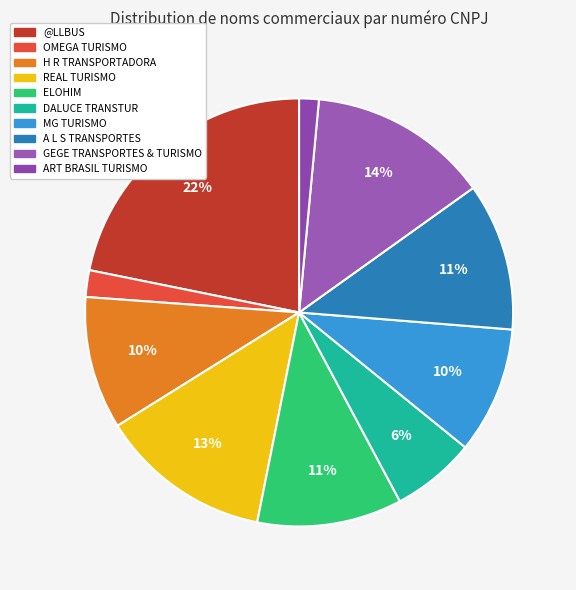

What portion of the pie excludes MG TURISMO?

90.4%